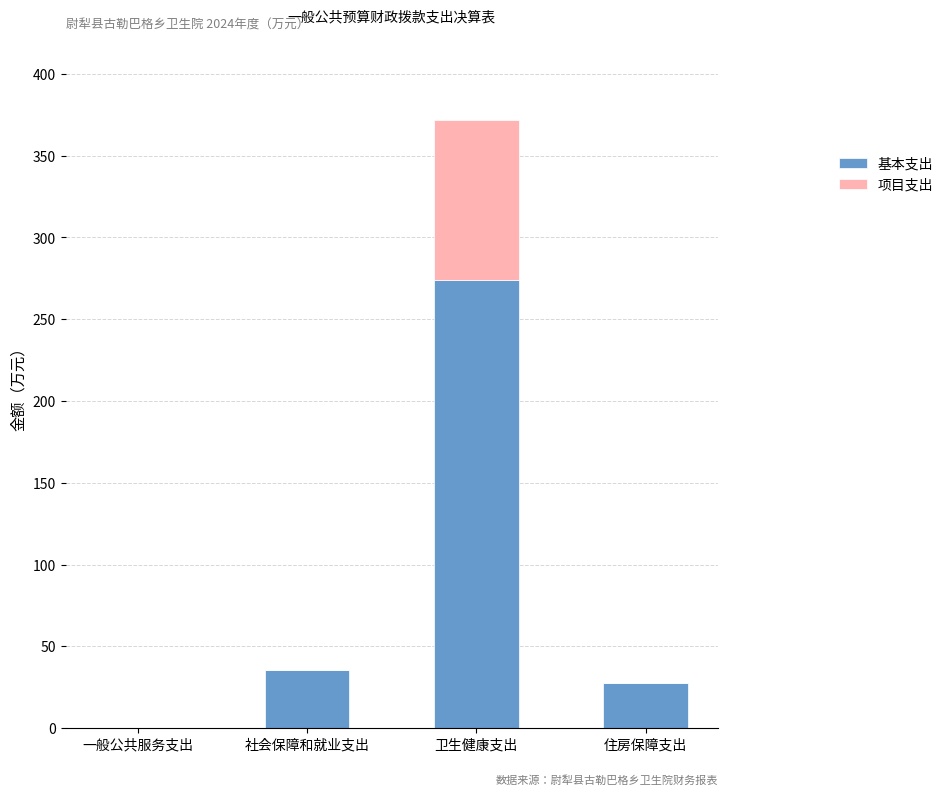

What is the total value across all series at 卫生健康支出?

371.8